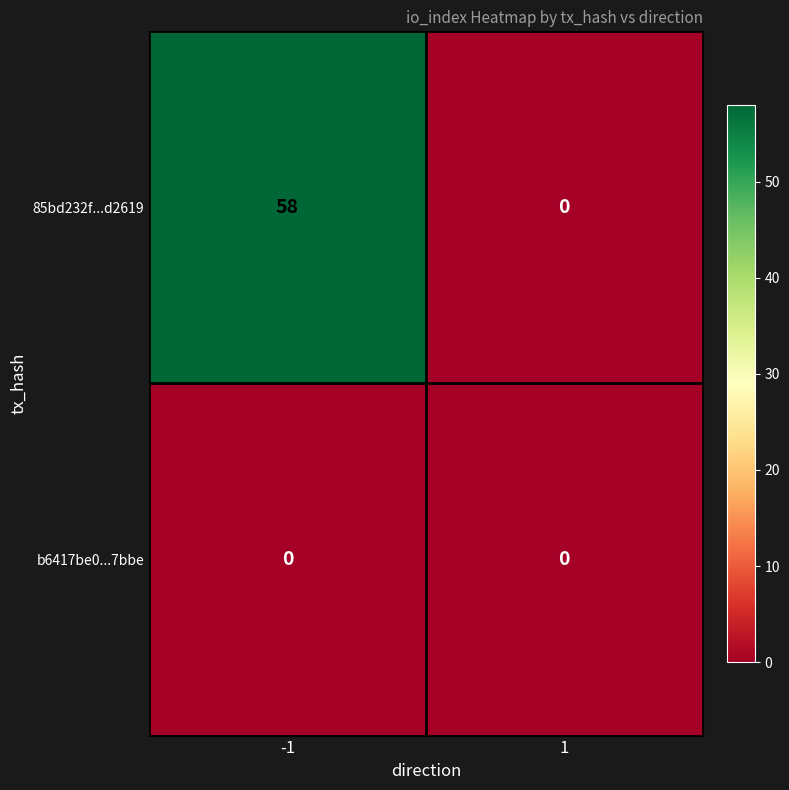

True or false: 85bd232f...d2619 has a value of 58 at -1.

True